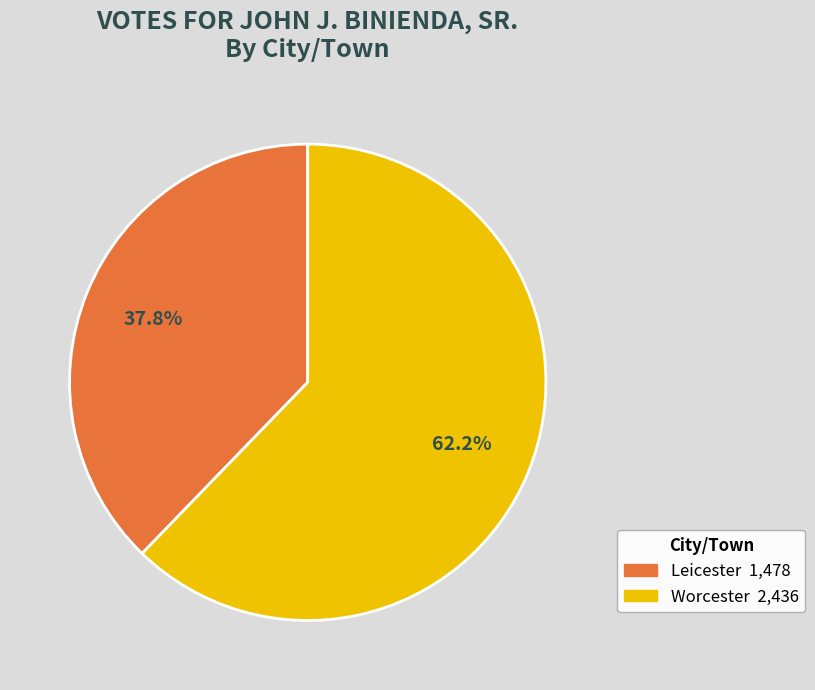

What is the largest slice in the pie chart?

Worcester